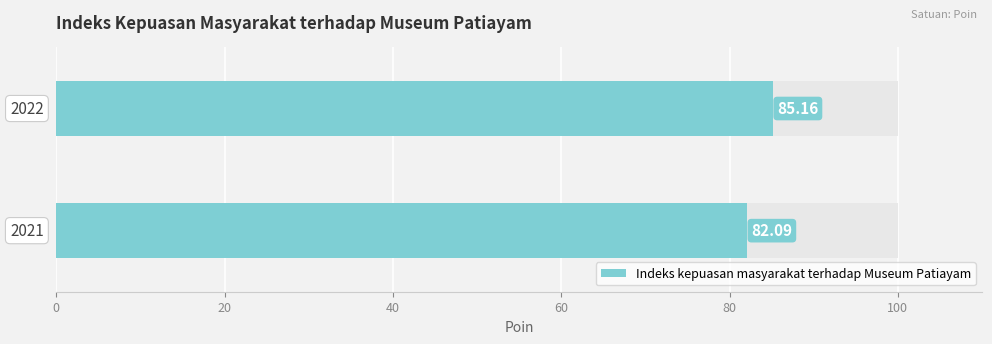

What is the change in value from 0 to 20?

+3.1